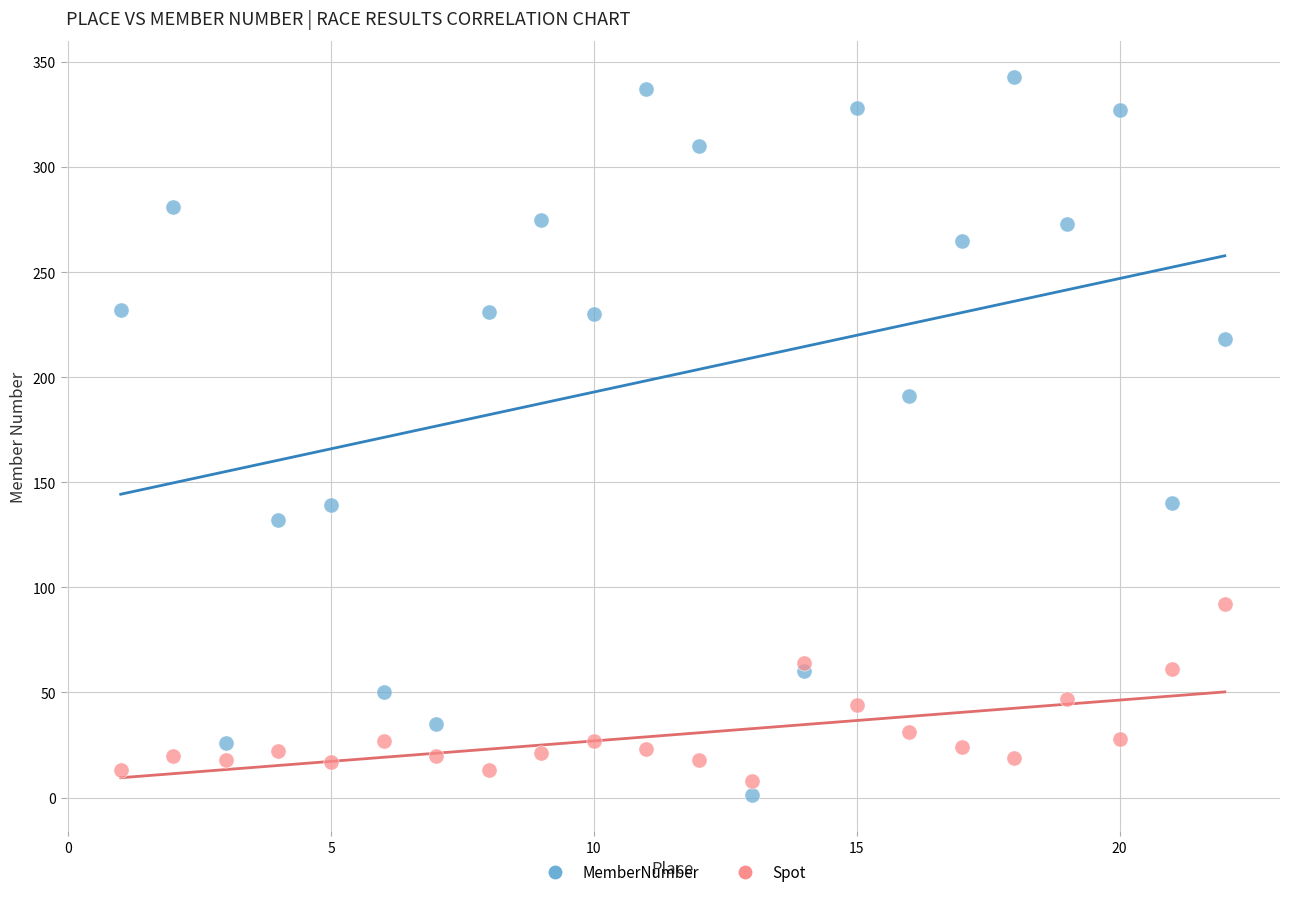

Across all data points, what is the range of X values (max minus min)?

21